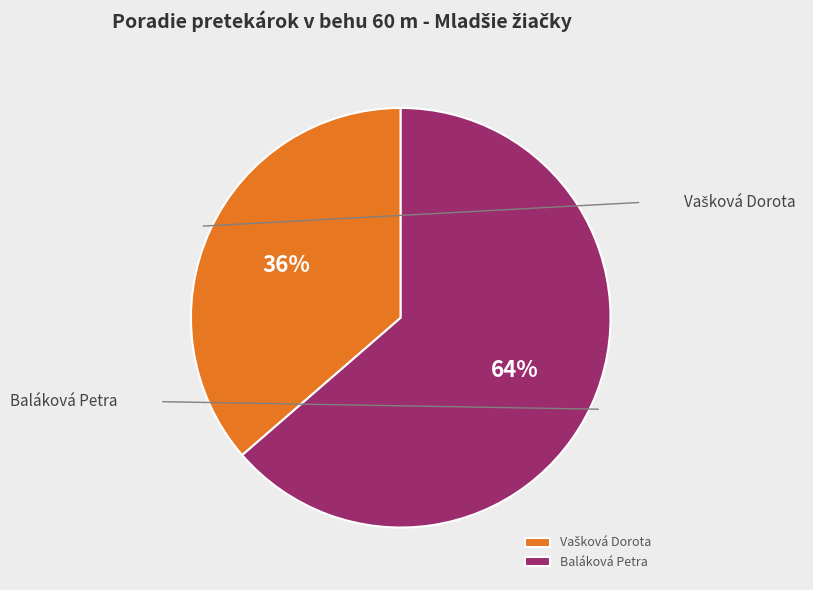

The Vašková Dorota slice represents 36% of the pie. True or false?

True